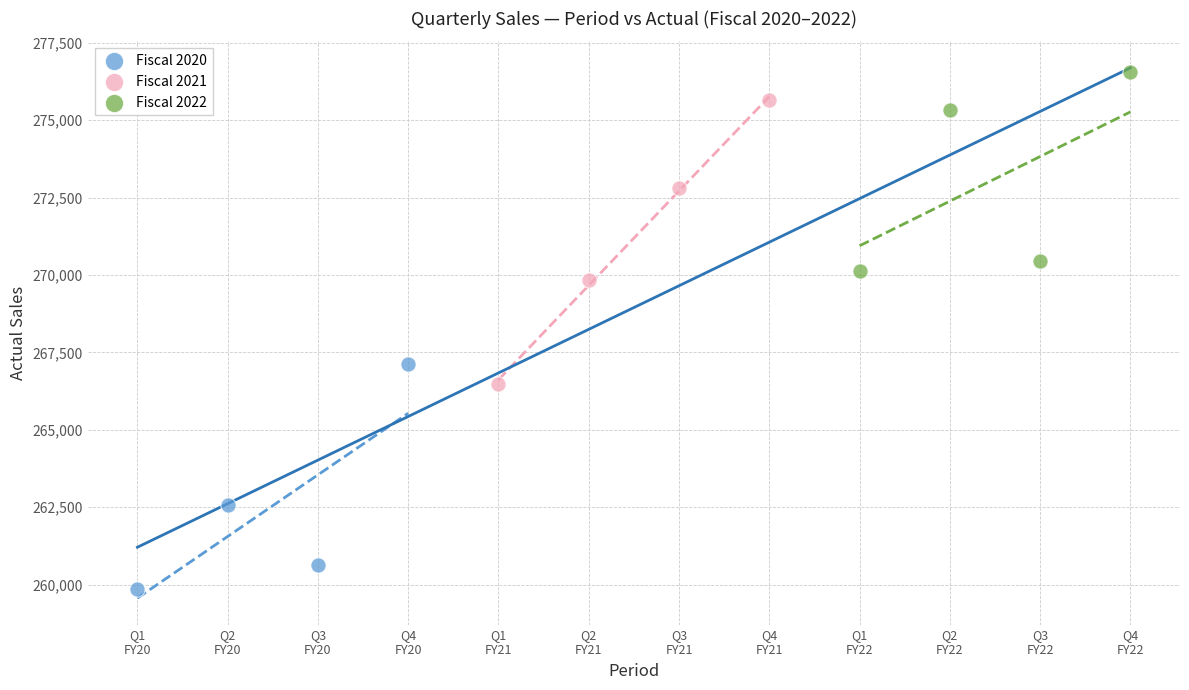

Which series reaches the maximum Y coordinate?

Fiscal 2022